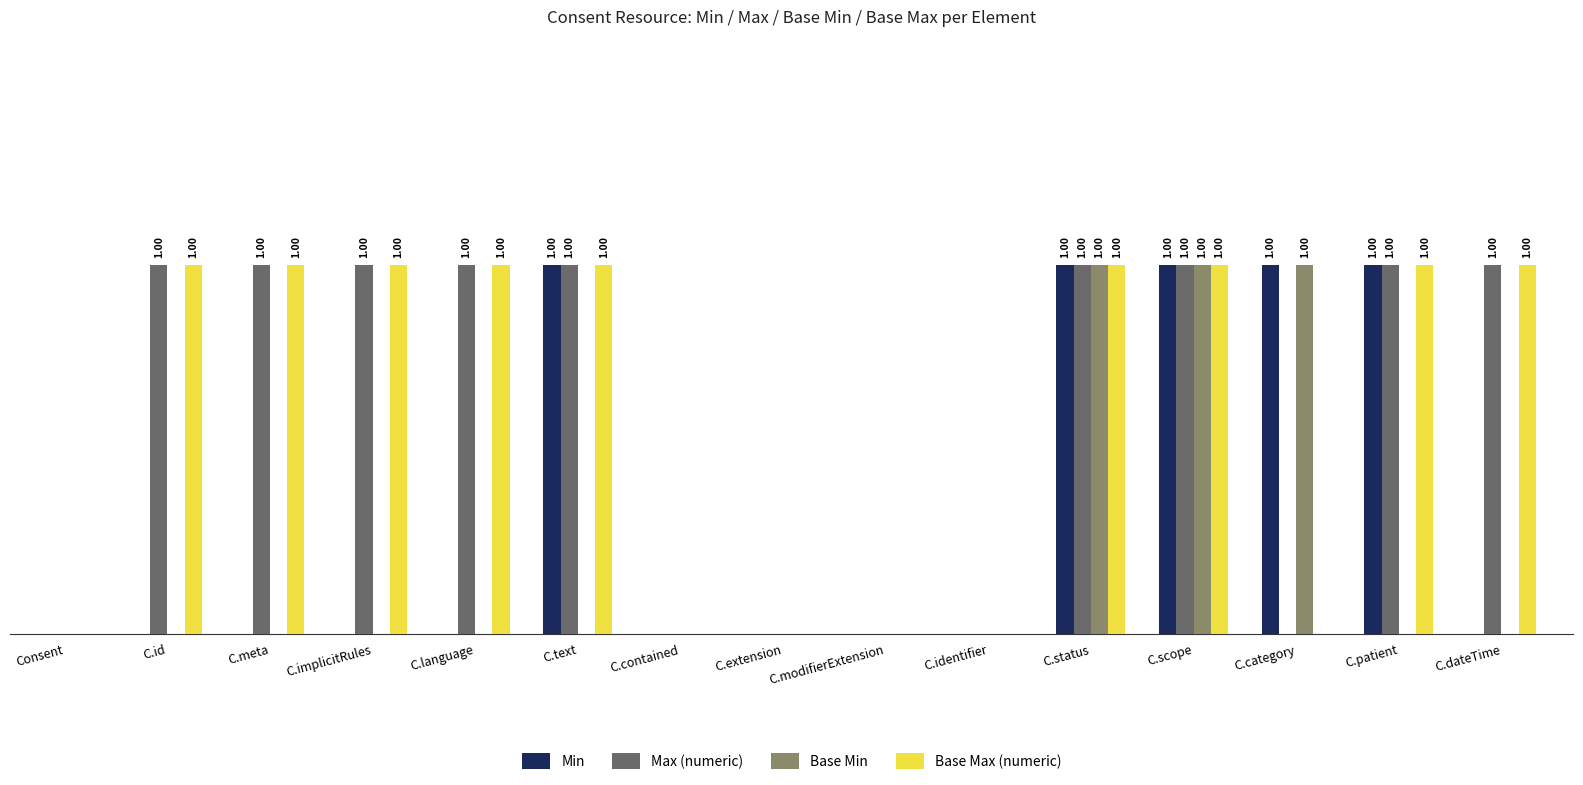

Which series changed the most between C.modifierExtension and C.patient?

Min